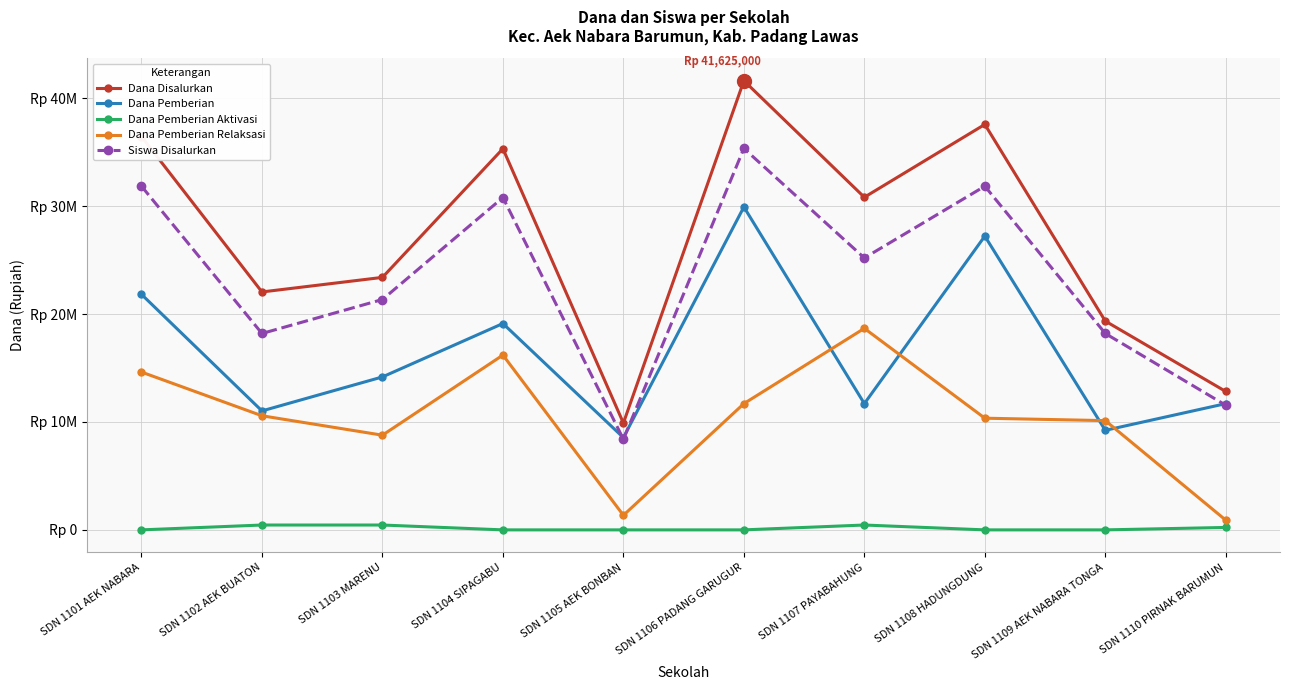

What is the label of the 7th point from the left?

SDN 1107 PAYABAHUNG